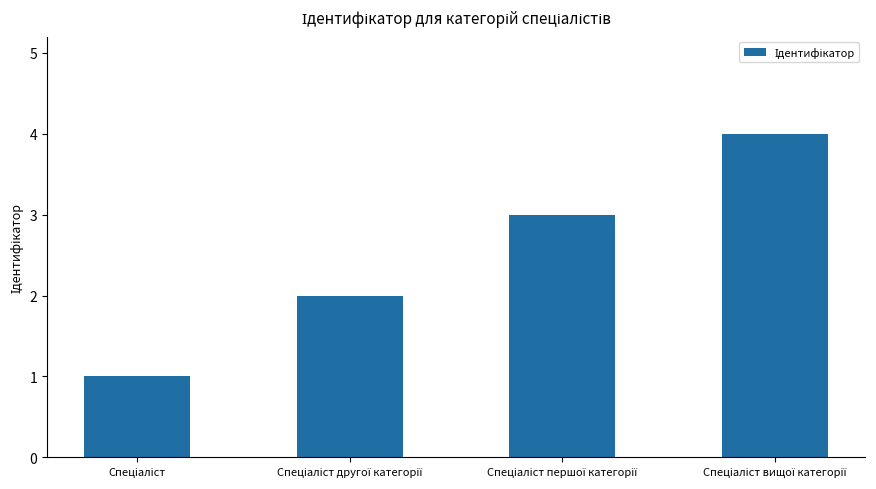

Reading left to right, what are all the values shown in this chart?

1	2	3	4